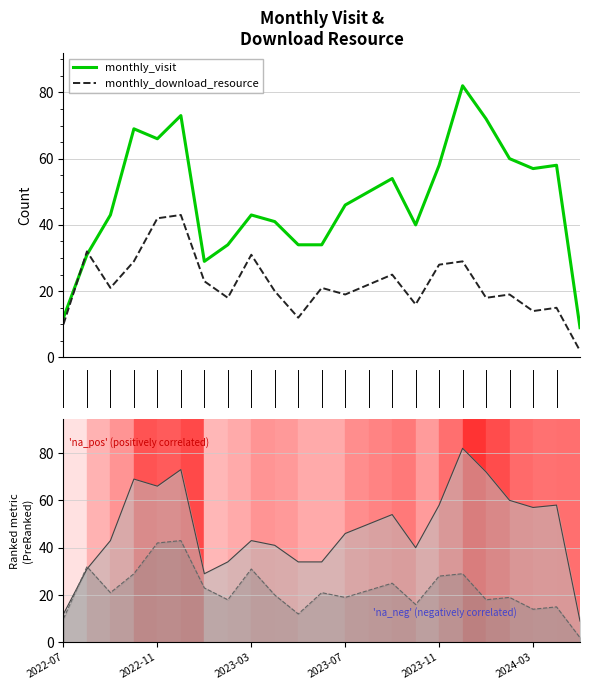

What is the maximum value for monthly_visit?

82